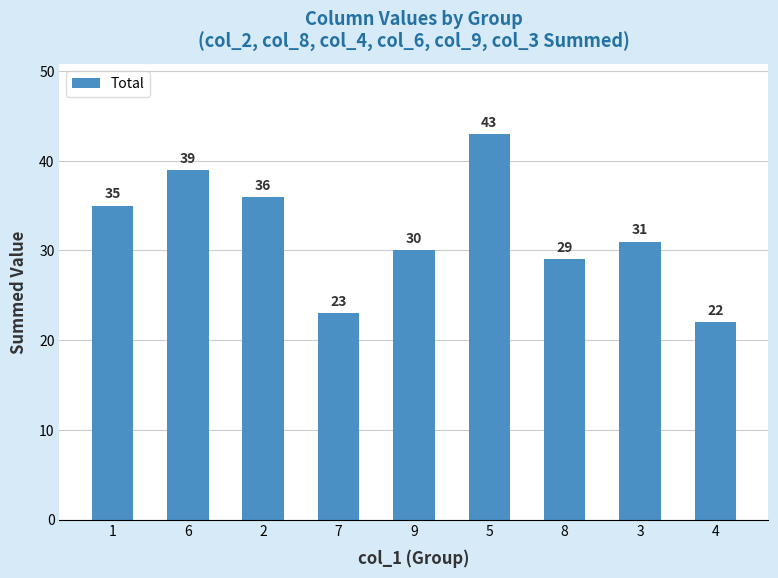

True or false: the data shows 29 at 8.

True